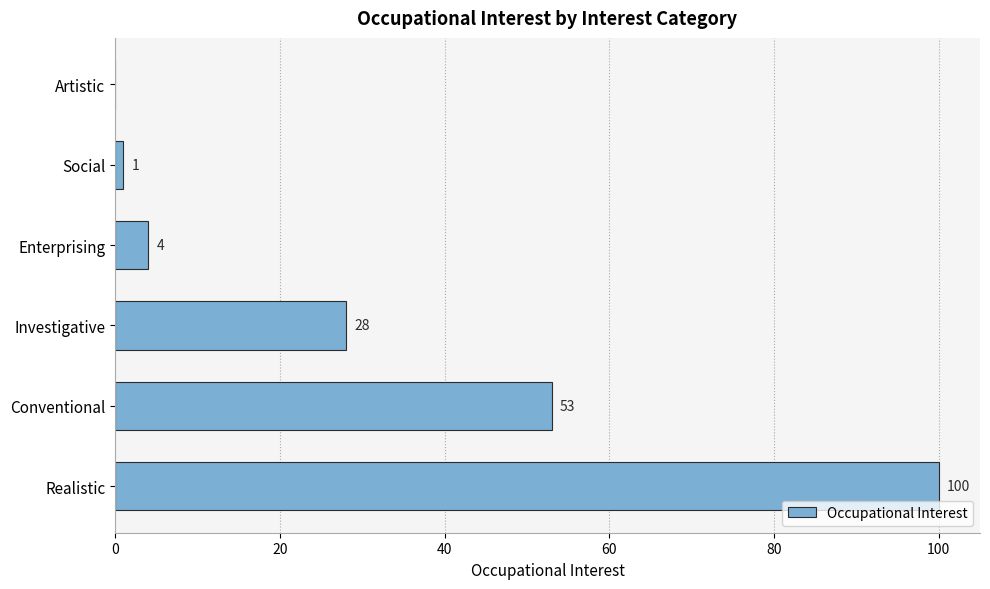

Reading bottom to top, what are all the values shown in this chart?

Realistic=100	Conventional=53	Investigative=28	Enterprising=4	Social=1	Artistic=0